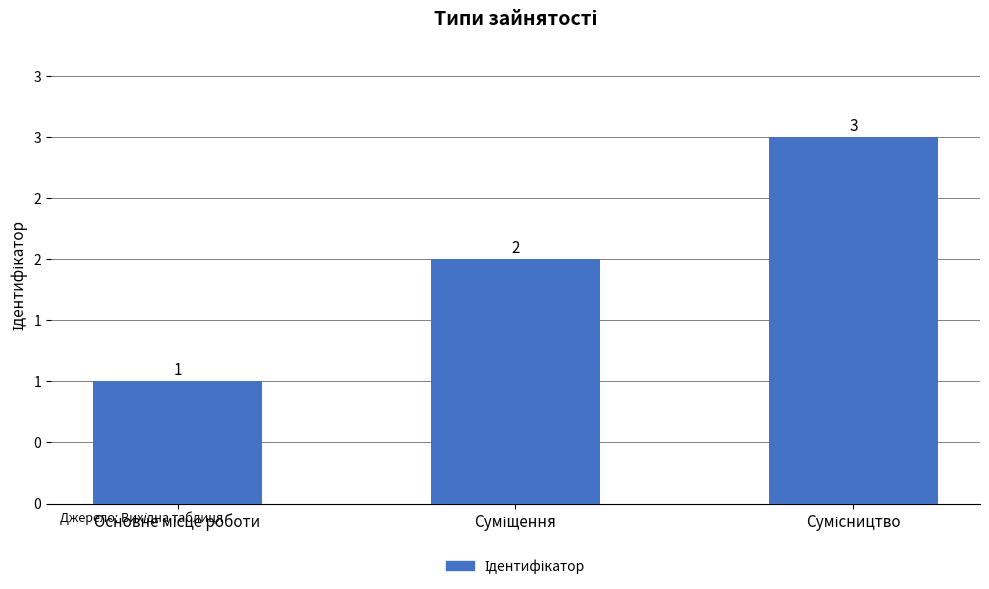

At which label does the data first exceed 2?

Сумісництво